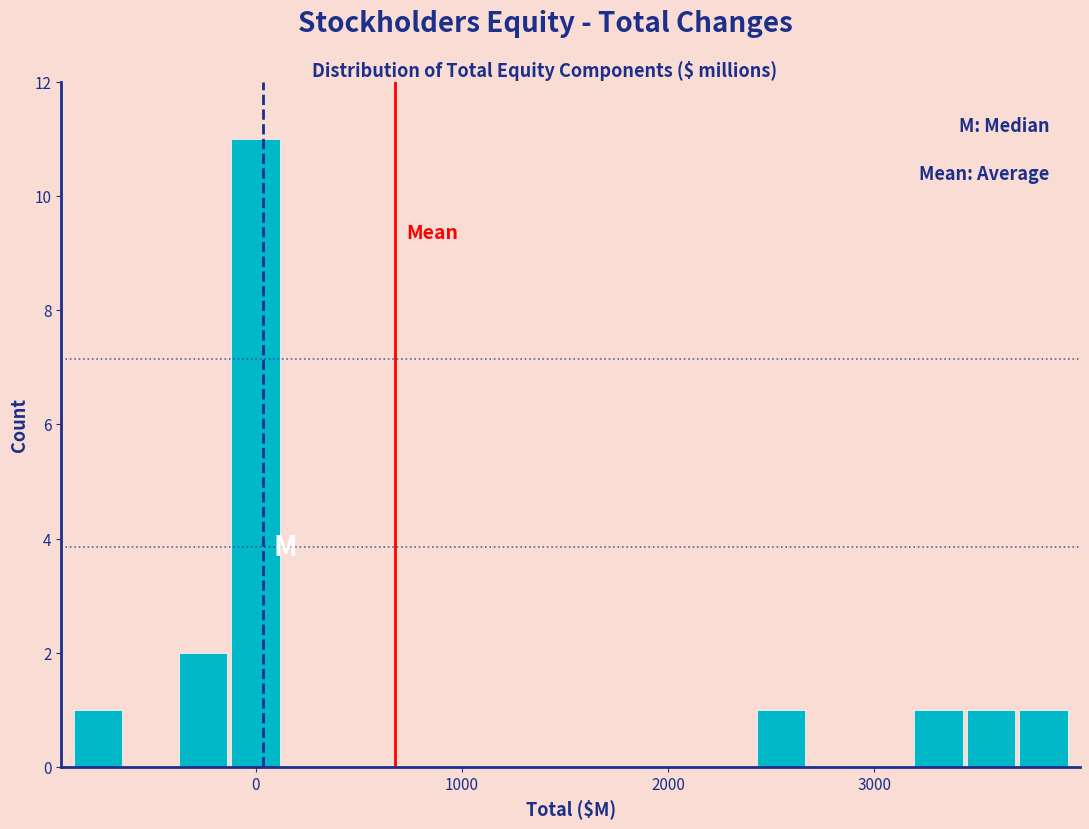

Around what value on the x-axis is the tallest bar? Give the approximate position of its centre, as read against the axis.

0